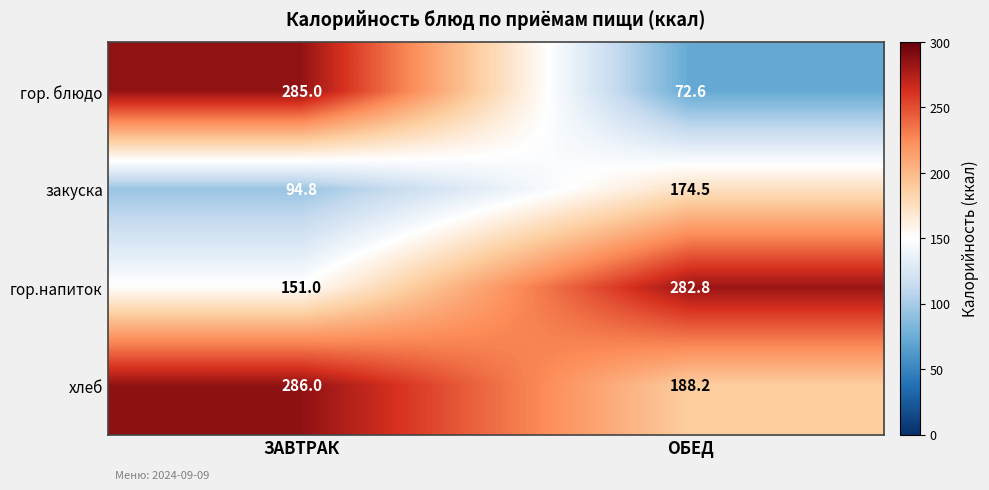

What is the greatest value displayed?

286.0